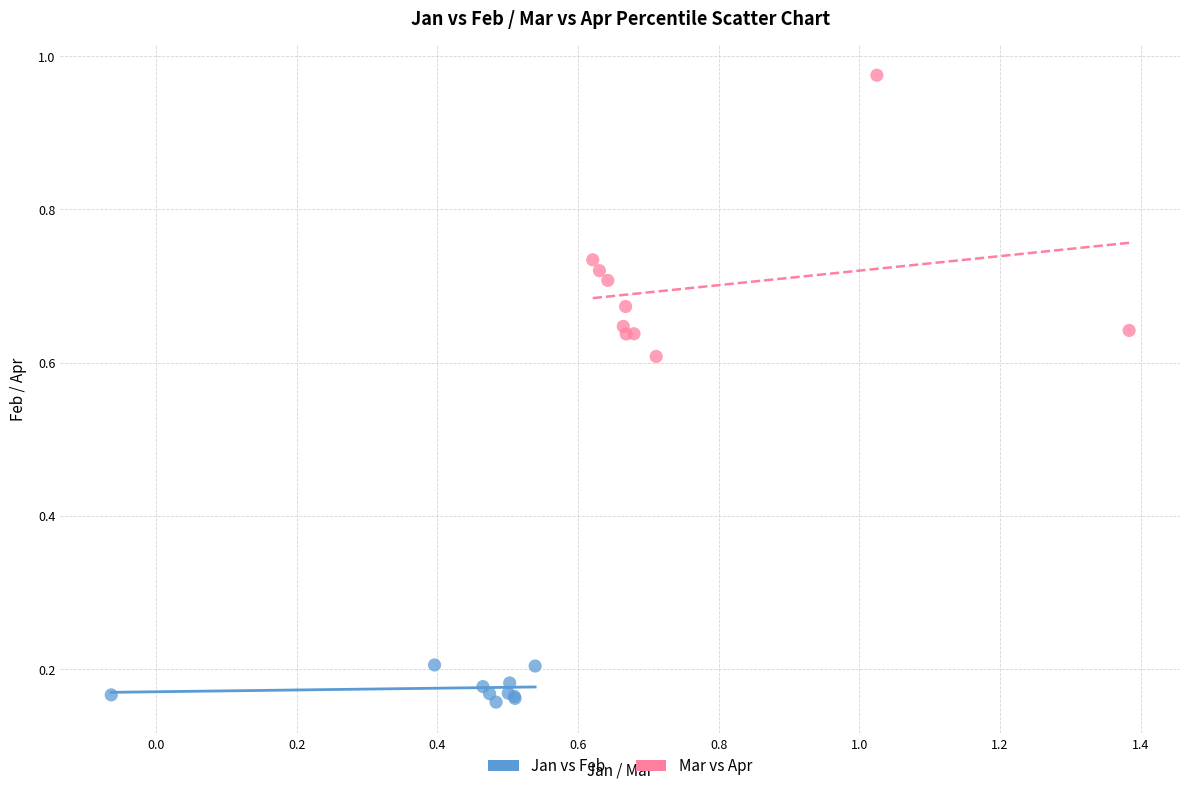

Which series has the widest spread of Y values?

Mar vs Apr